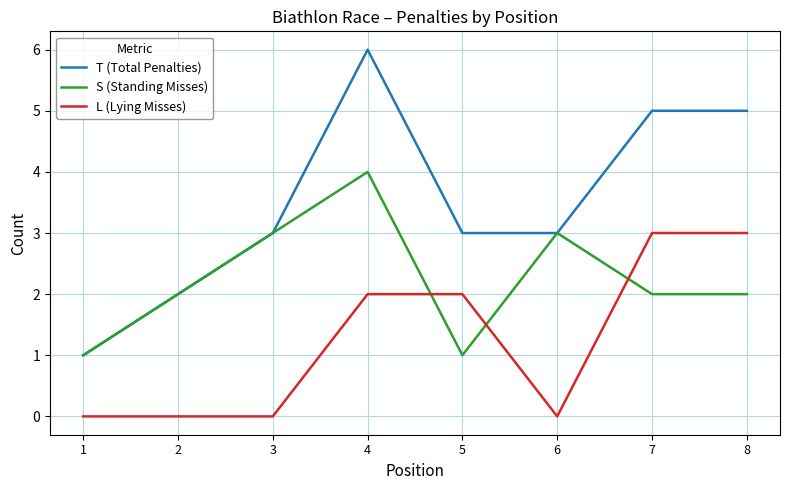

What is the difference between the second highest and second lowest values in the S (Standing Misses) series?

2